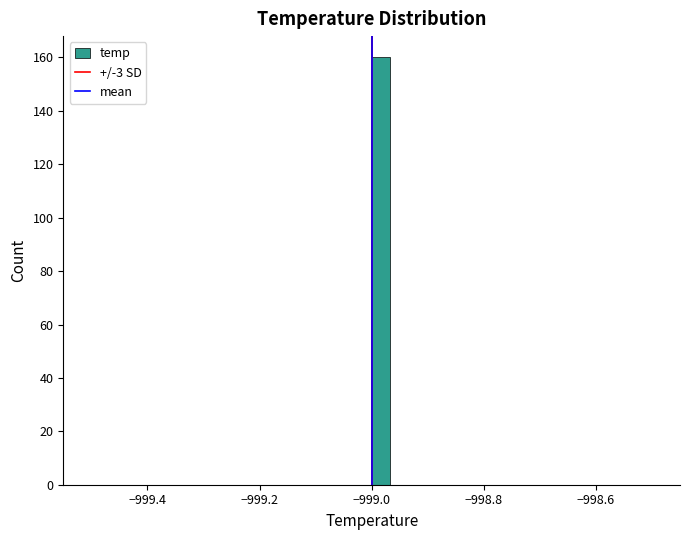

Read against the x-axis, roughly where is the centre of the tallest bar?

-998.98